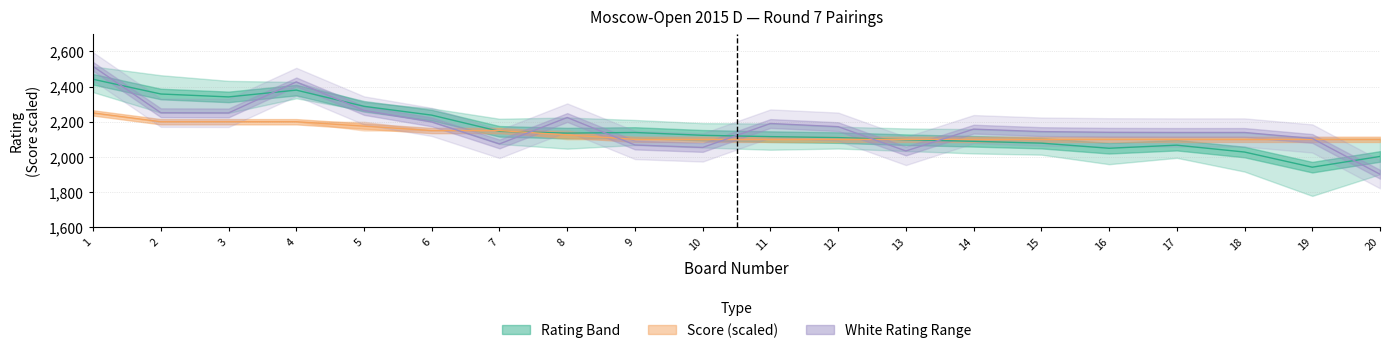

What is the difference between the Score_White values at 8 and 5?

0.5